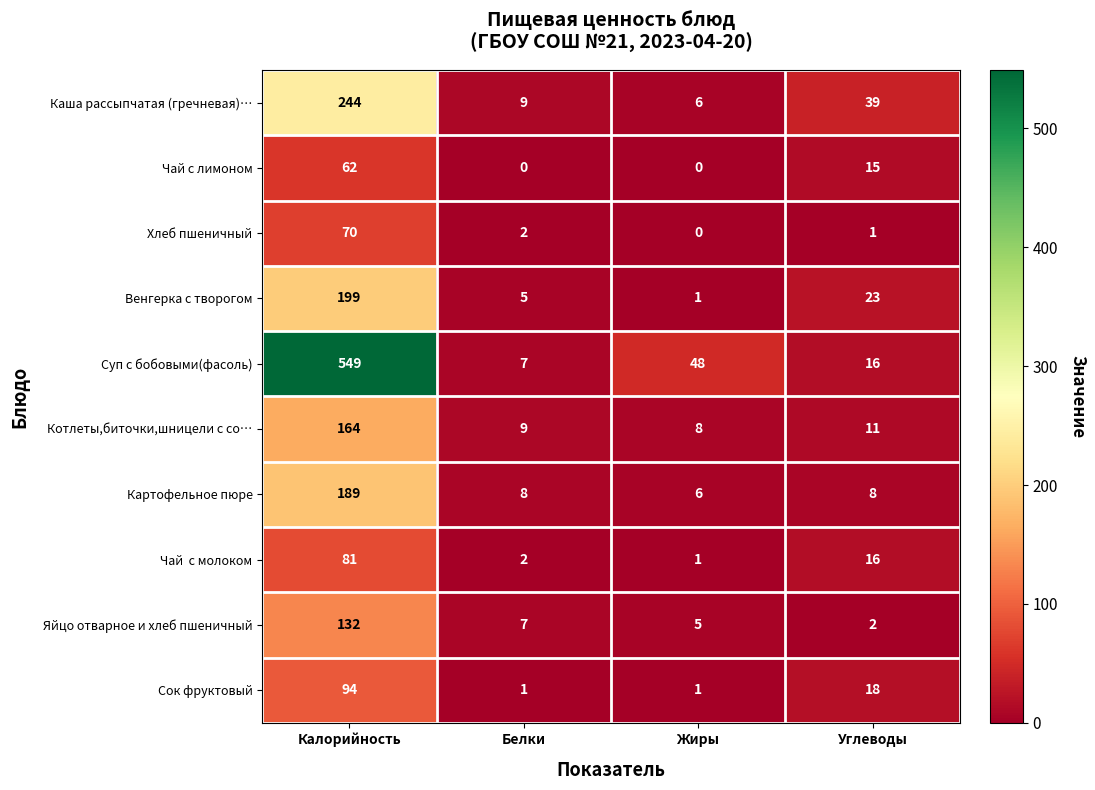

What is the spread (max minus min) of values at Белки?

9